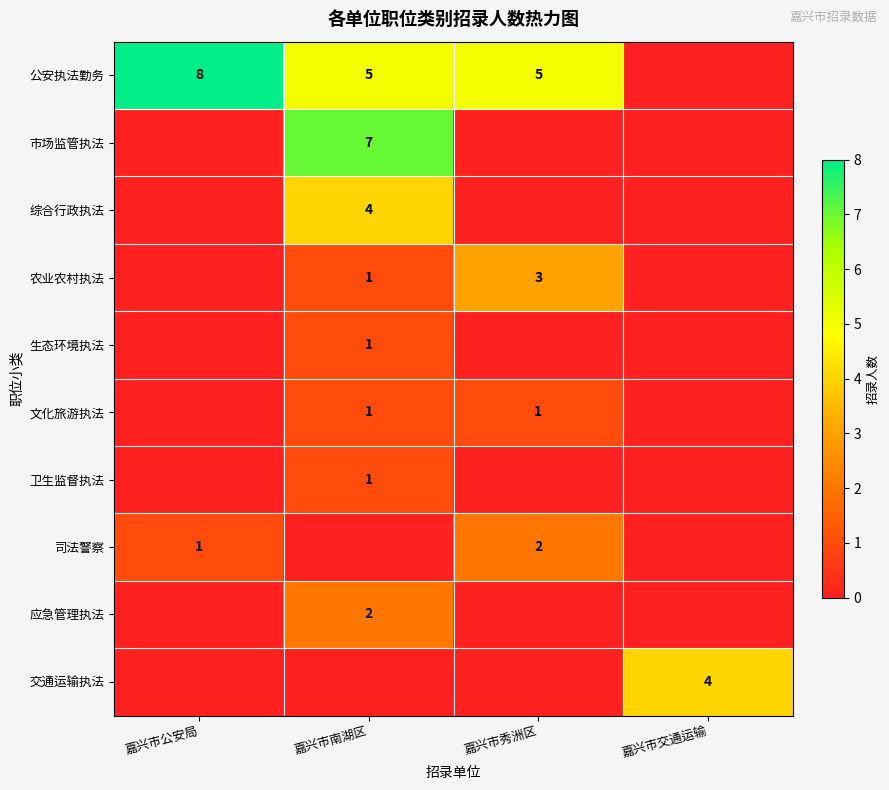

True or false: 应急管理执法 has a value of 2 at 嘉兴市南湖区.

True